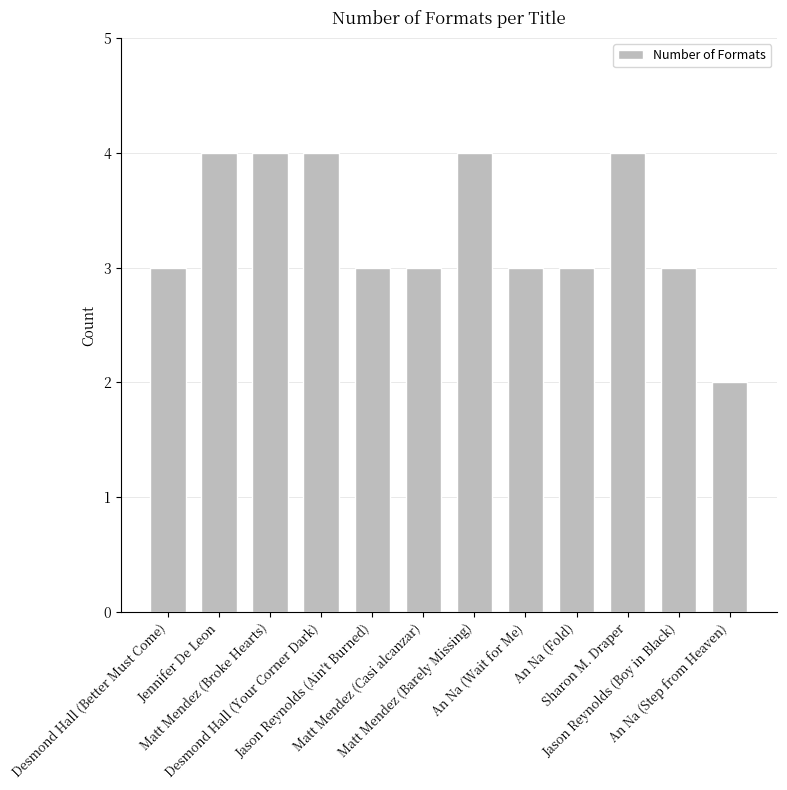

What is the change in value from An Na (Fold) to Sharon M. Draper?

+1